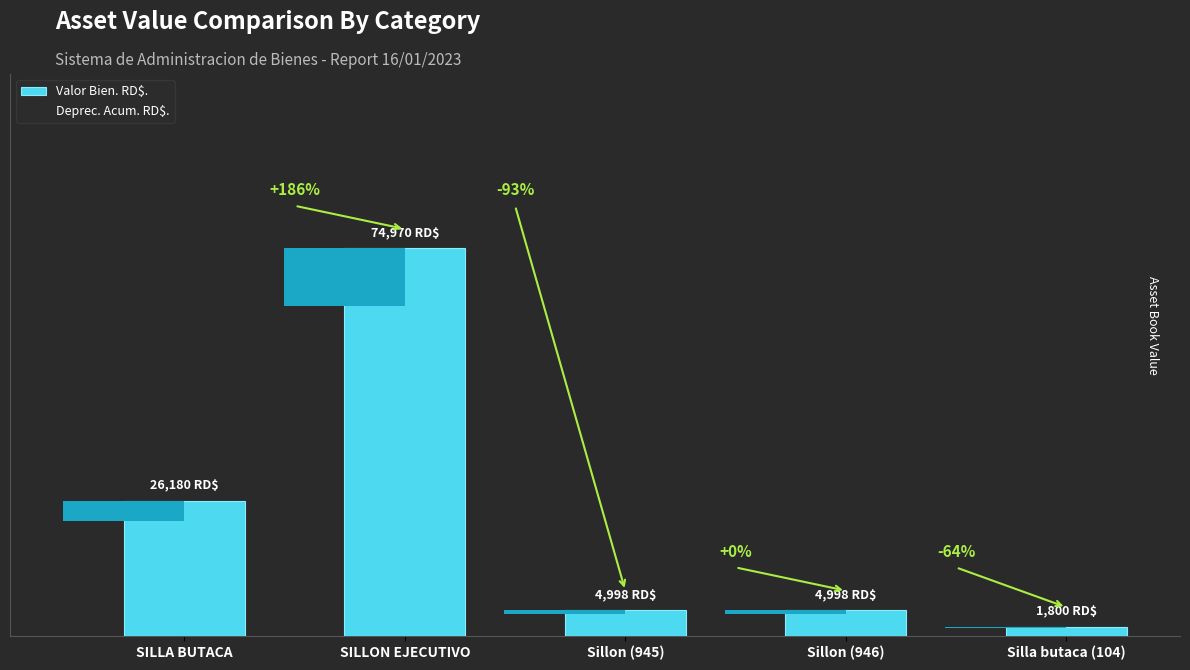

Is the value of Valor Bien. RD$. at Sillon (945) greater than the value of Deprec. Acum. RD$. at Sillon (945)?

No